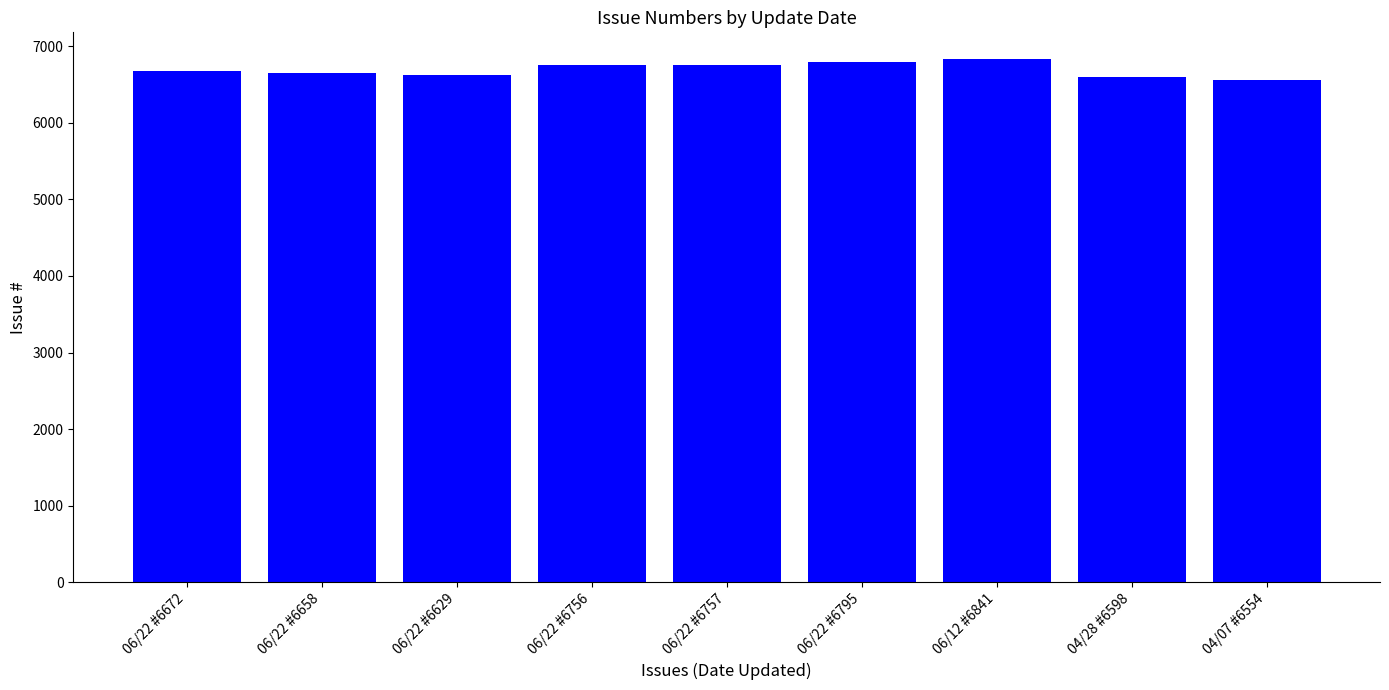

Is it true that the value at 06/22 #6795 is 1946?

False